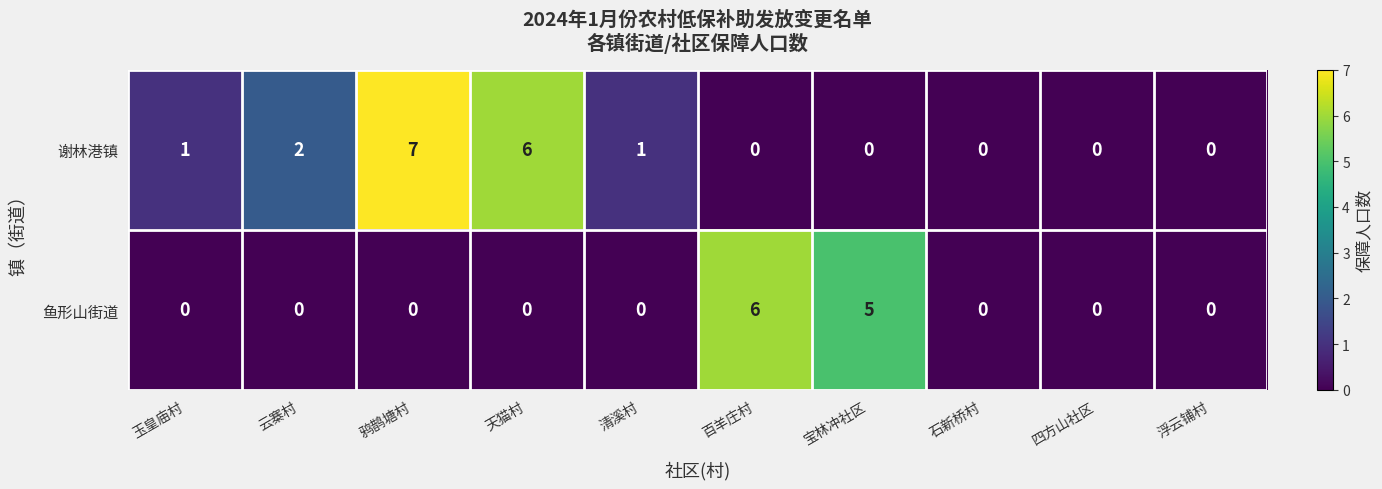

How many categories are shown in the chart?

10